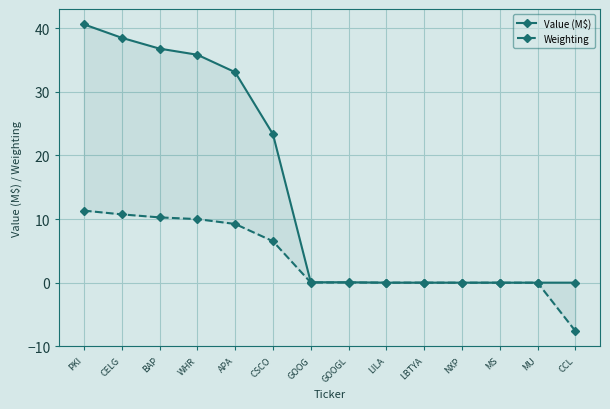

At which label is Weighting closest to 1?

GOOG